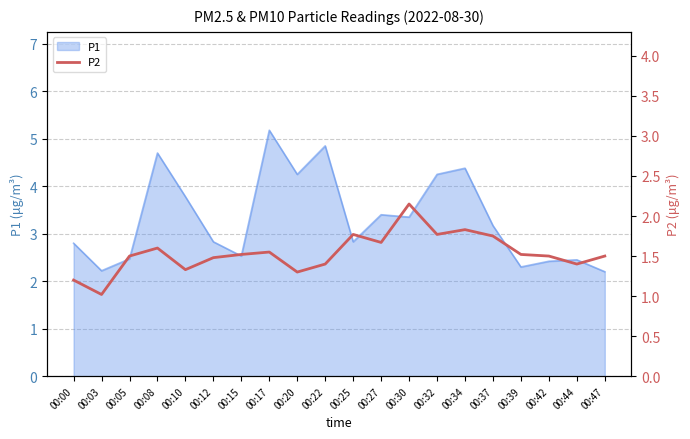

Which has a higher value, 00:12 or 00:30?

00:30